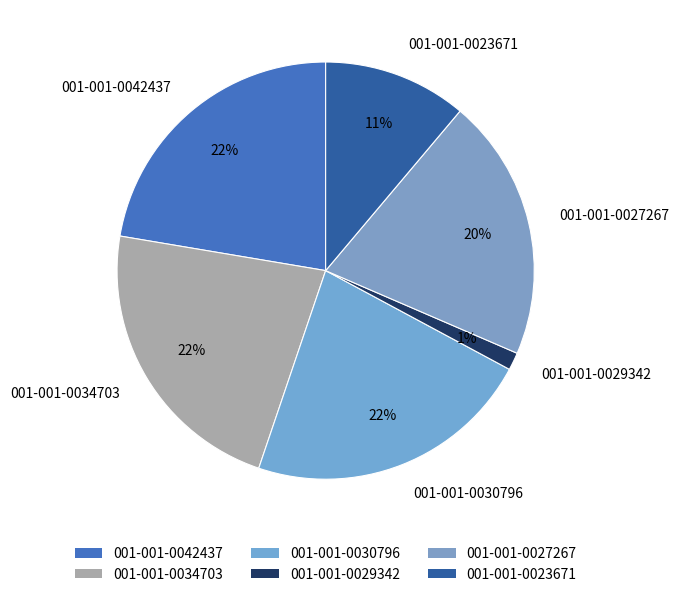

Combined, do 001-001-0030796 and 001-001-0027267 account for over 50%?

No